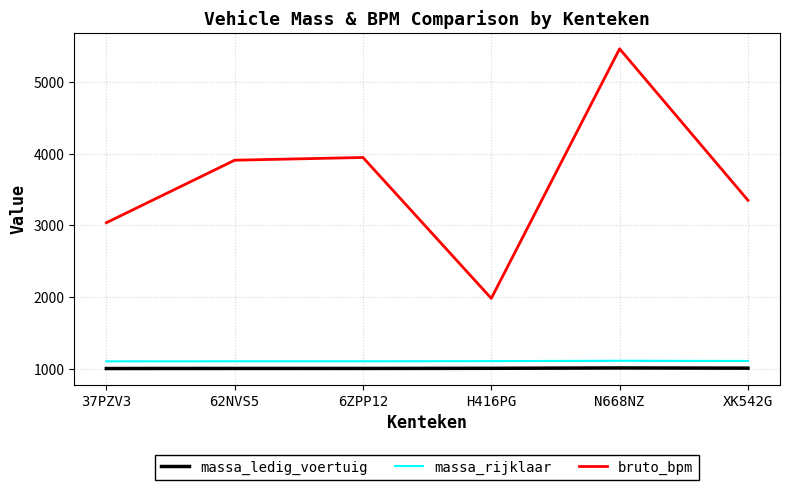

Does the chart display data point markers on the line(s)?

No